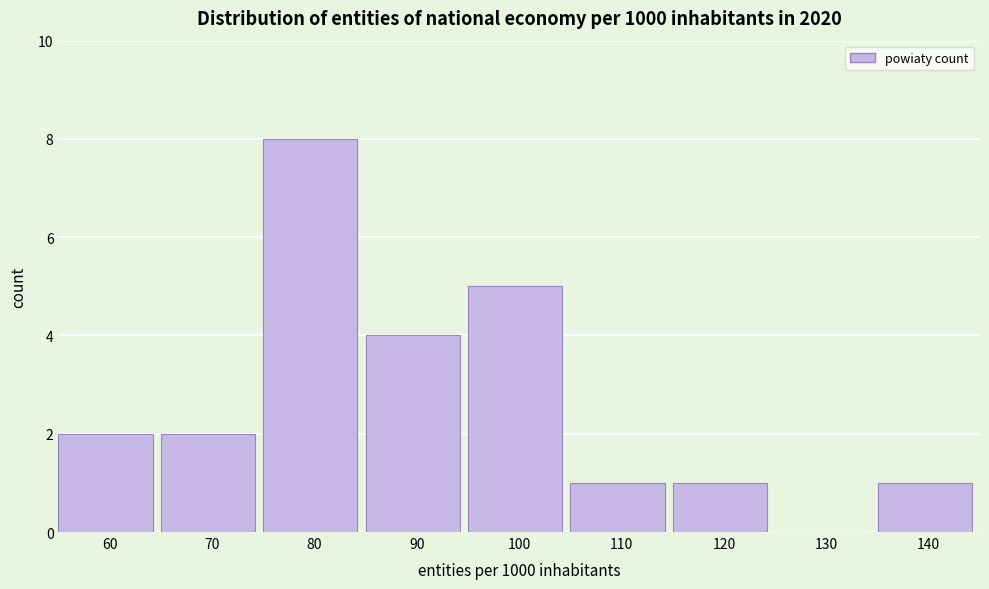

Reading right to left, transcribe all the data shown in this chart.

140=1	130=0	120=1	110=1	100=5	90=4	80=8	70=2	60=2